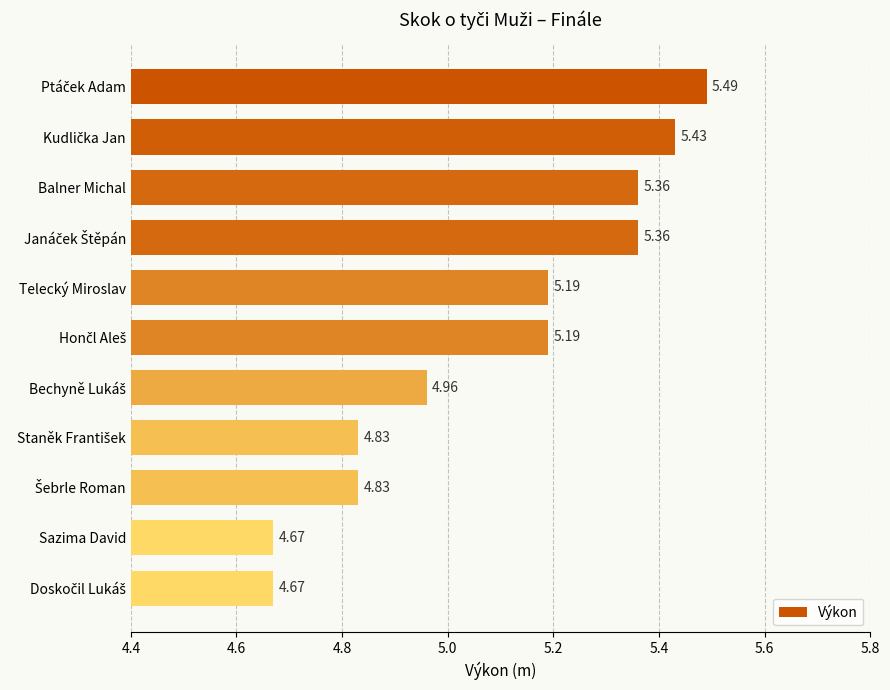

What is the label of the 7th bar from the bottom?

Telecký Miroslav